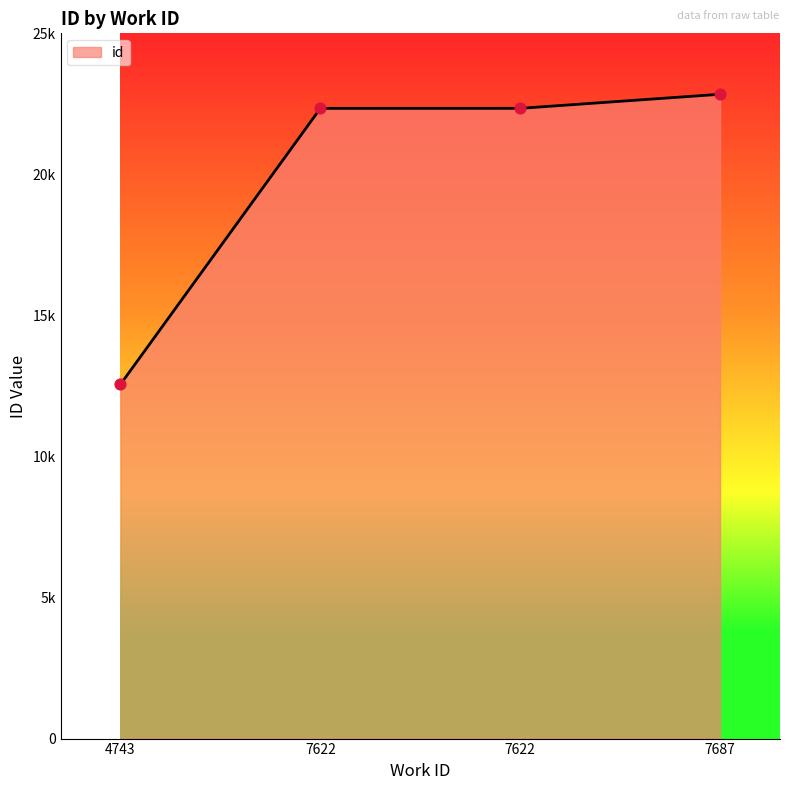

What is the ratio of the value at 7622 to the value at 7622?

1.0